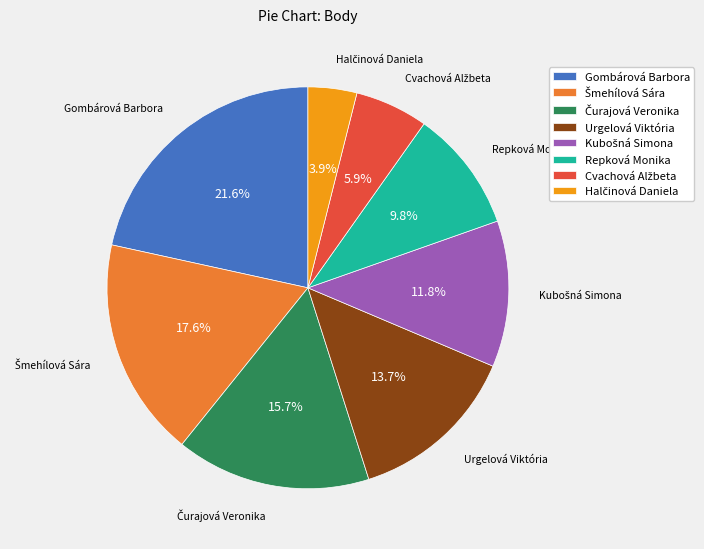

Which slice is the largest?

Gombárová Barbora